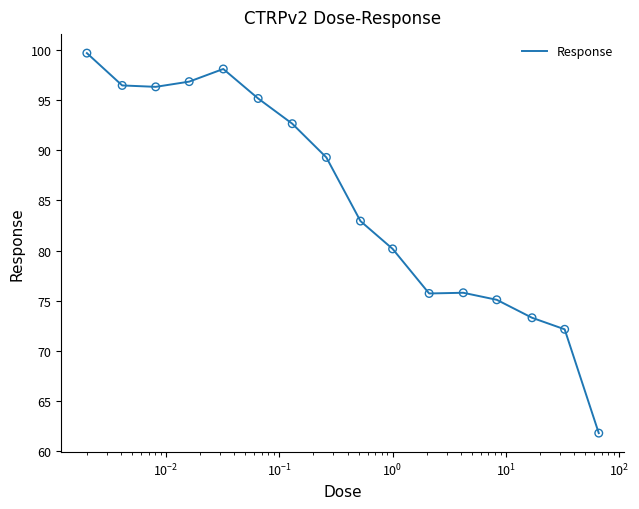

What is the greatest value displayed?

99.7